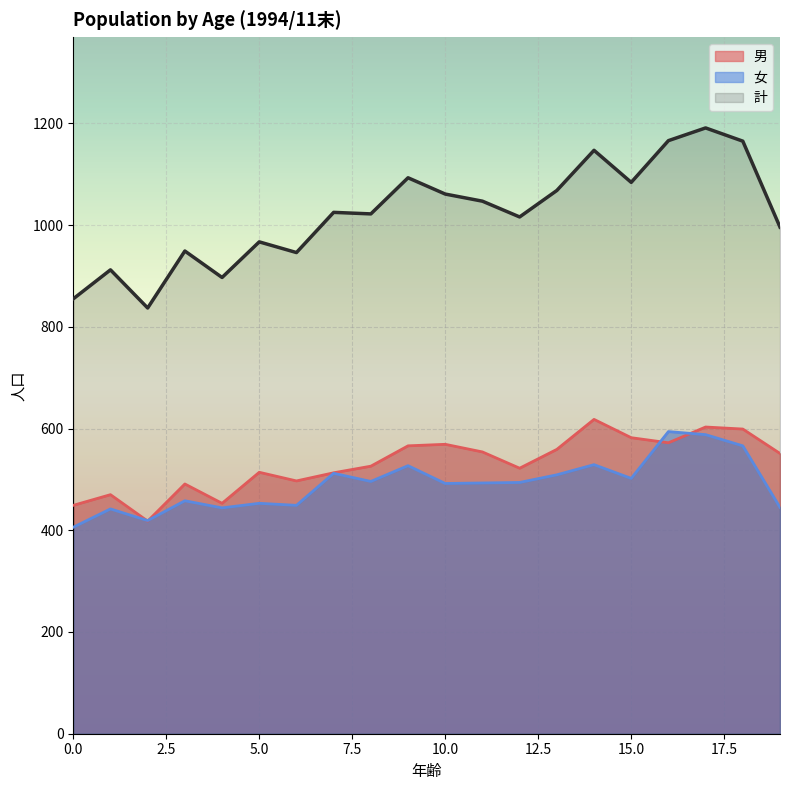

What is the sum of all 男 values?

10626